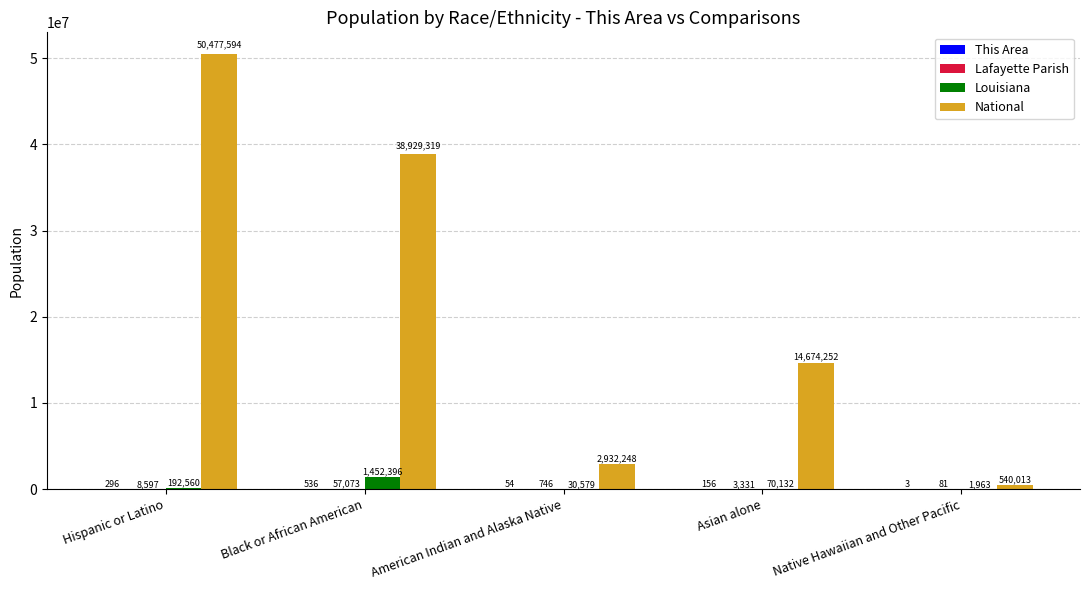

Which series has the largest range (max minus min)?

National